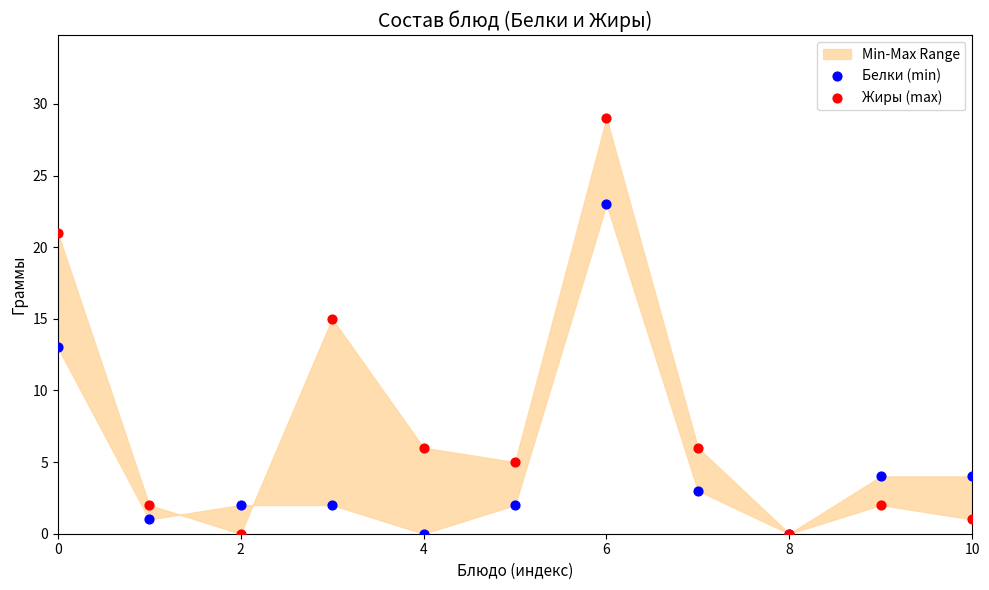

In the Белки (min) series, what Y value is closest to 11?

13